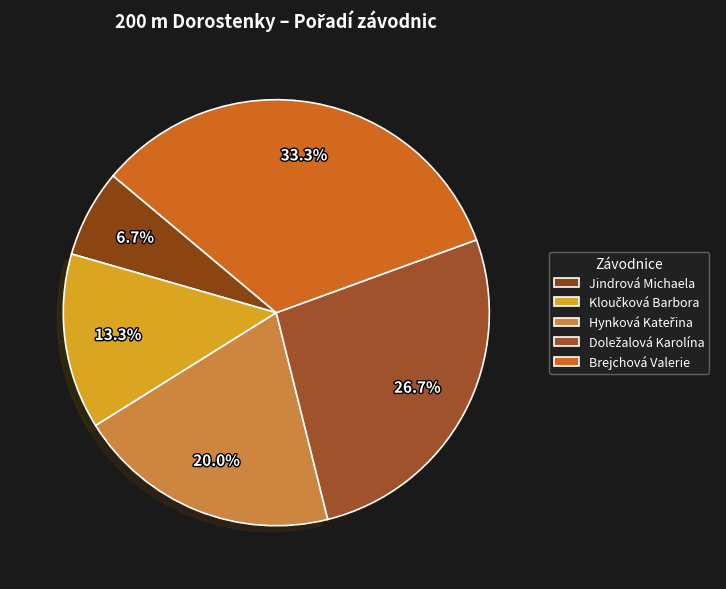

The Jindrová Michaela slice represents 7% of the pie. True or false?

True